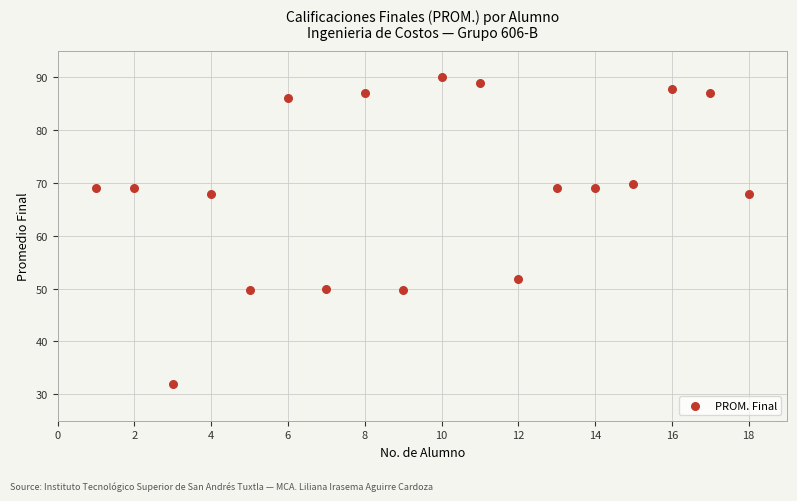

What is the range of Y values (max minus min)?

58.0